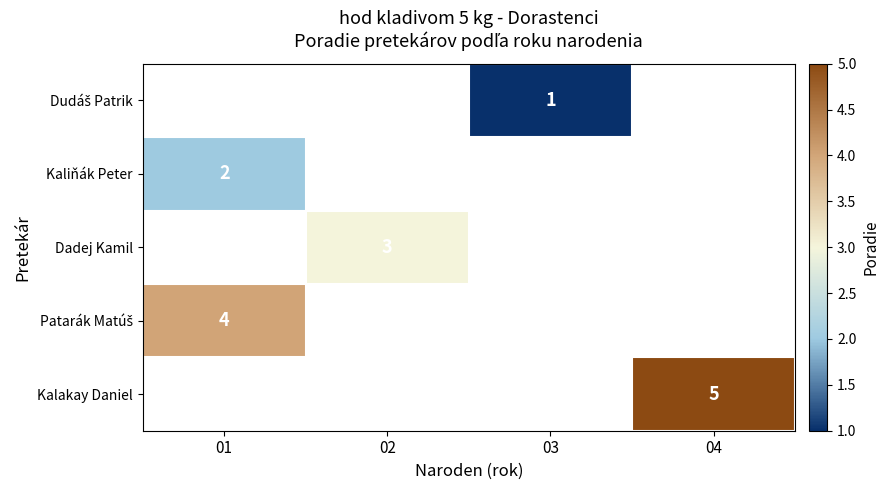

Which category has the lowest value across all series?

03